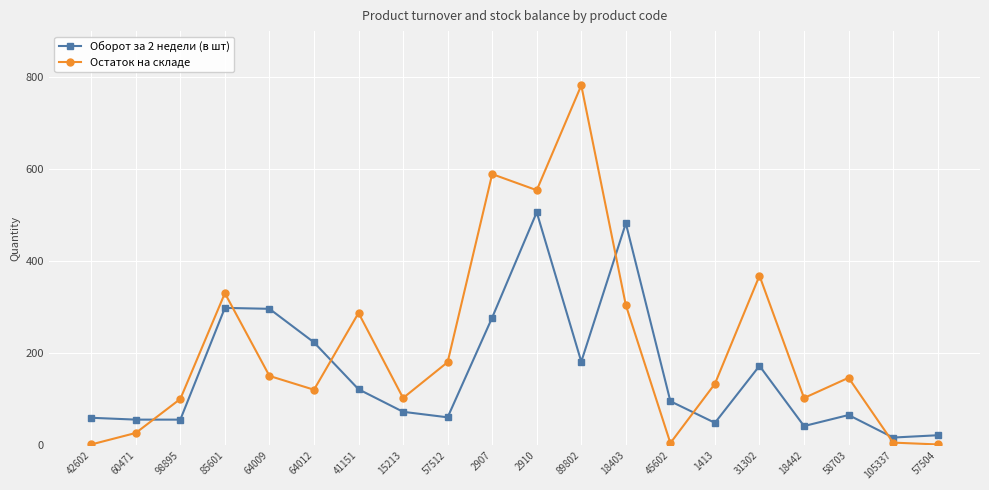

What is the approximate value of Остаток на складе at 98895?

100